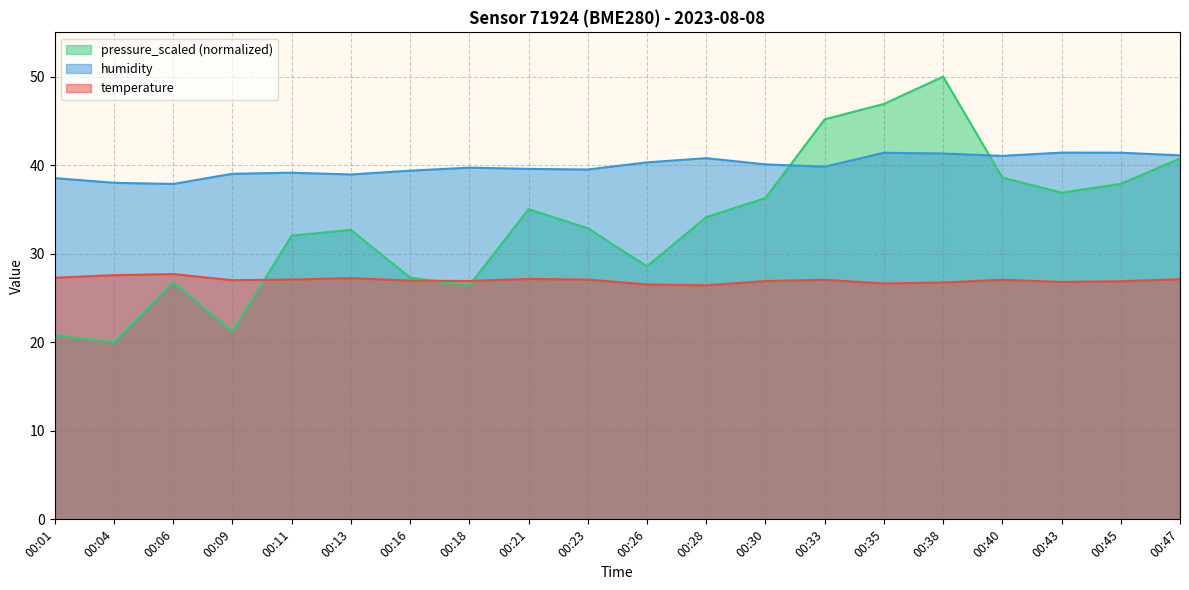

At how many categories does at least one series exceed 34?

20